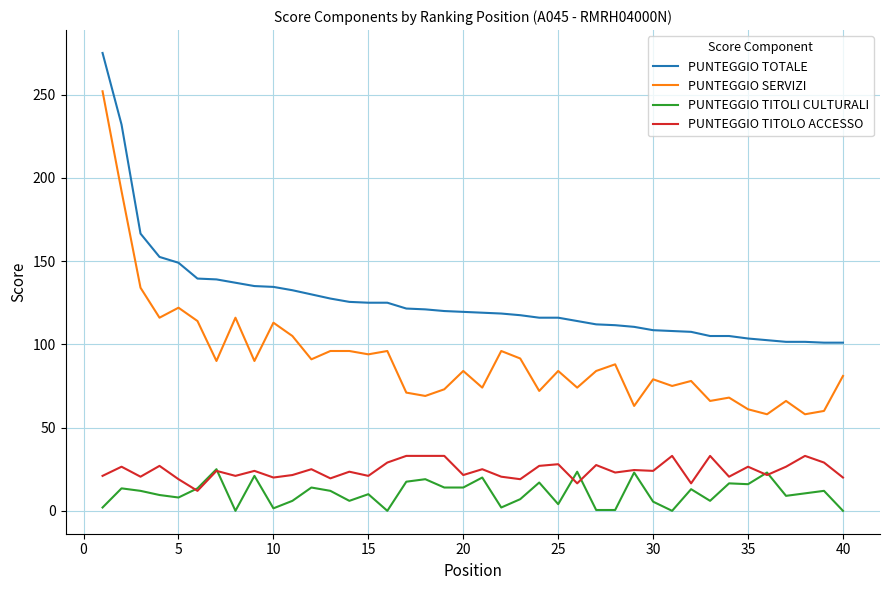

True or false: PUNTEGGIO TOTALE and PUNTEGGIO TITOLO ACCESSO cross at least once.

False